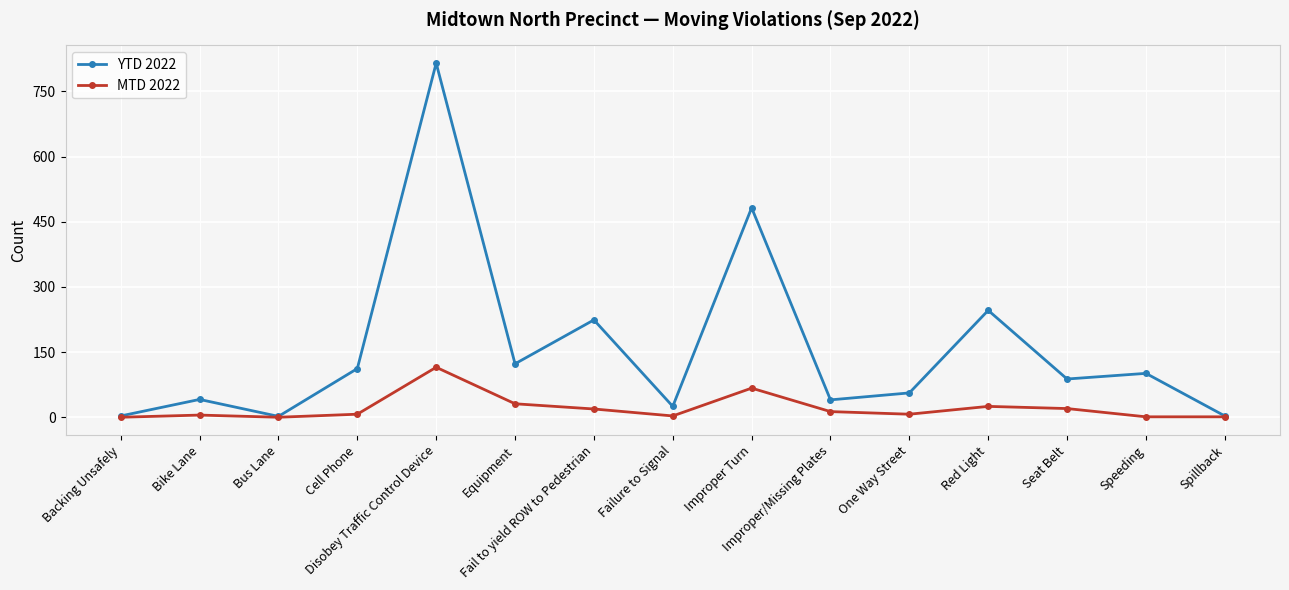

At One Way Street, list the series in order from largest to smallest.

YTD 2022, MTD 2022